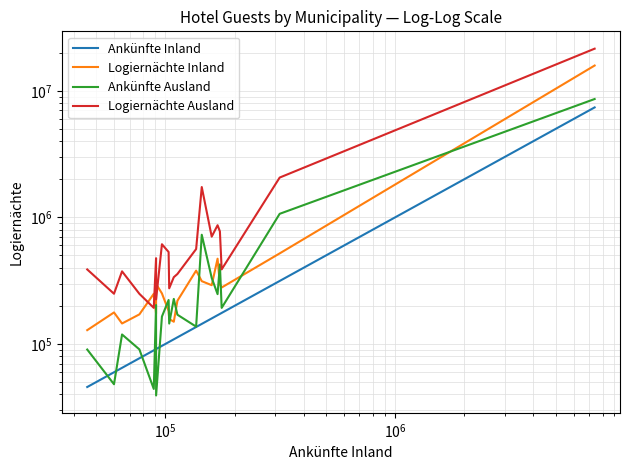

What is the maximum value for Ankünfte Ausland?

8608337